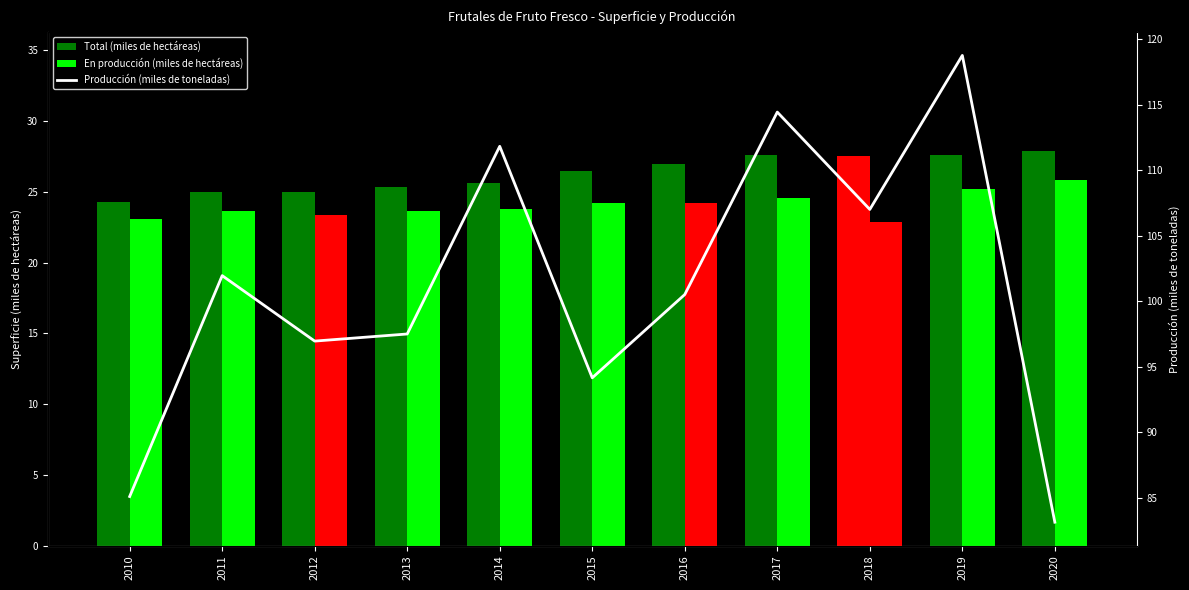

How many groups of bars are there?

11